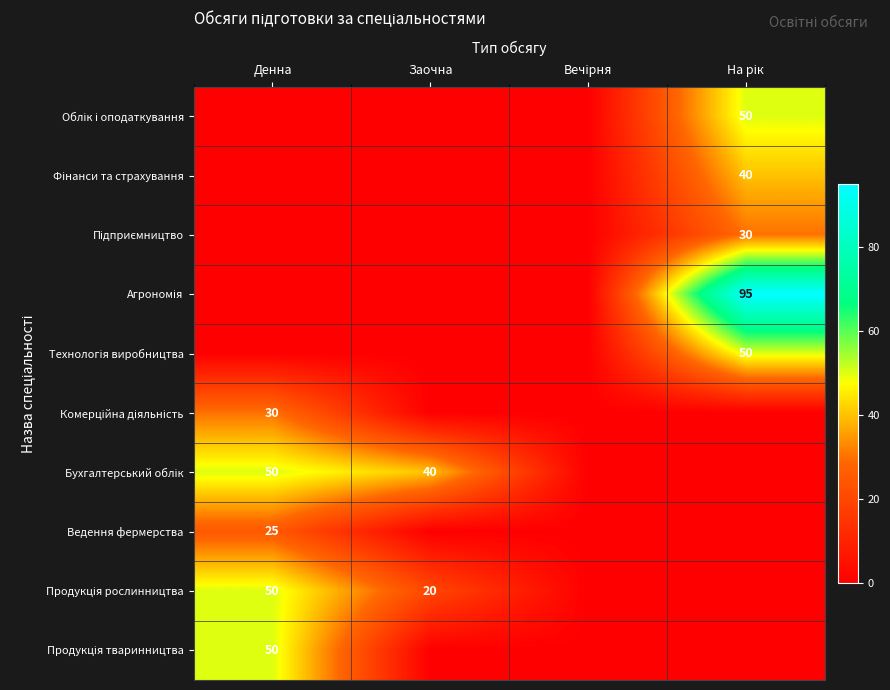

Rank the series at Вечірня from highest to lowest value.

Облік і оподаткування, Фінанси та страхування, Підприємництво, Агрономія, Технологія виробництва, Комерційна діяльність, Бухгалтерський облік, Ведення фермерства, Продукція рослинництва, Продукція тваринництва